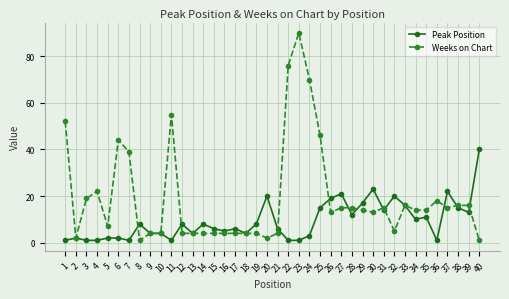

Is it true that Peak Position equals 11 at 35?

True